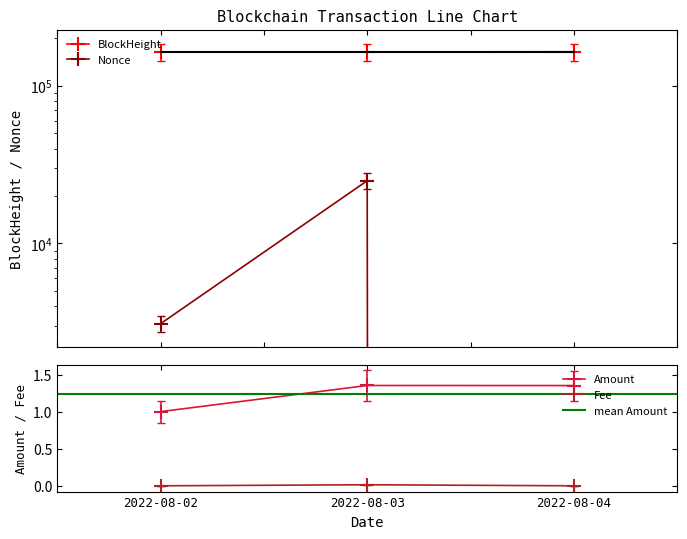

At 2022-08-04, list the series in order from largest to smallest.

BlockHeight, Amount, Fee, Nonce